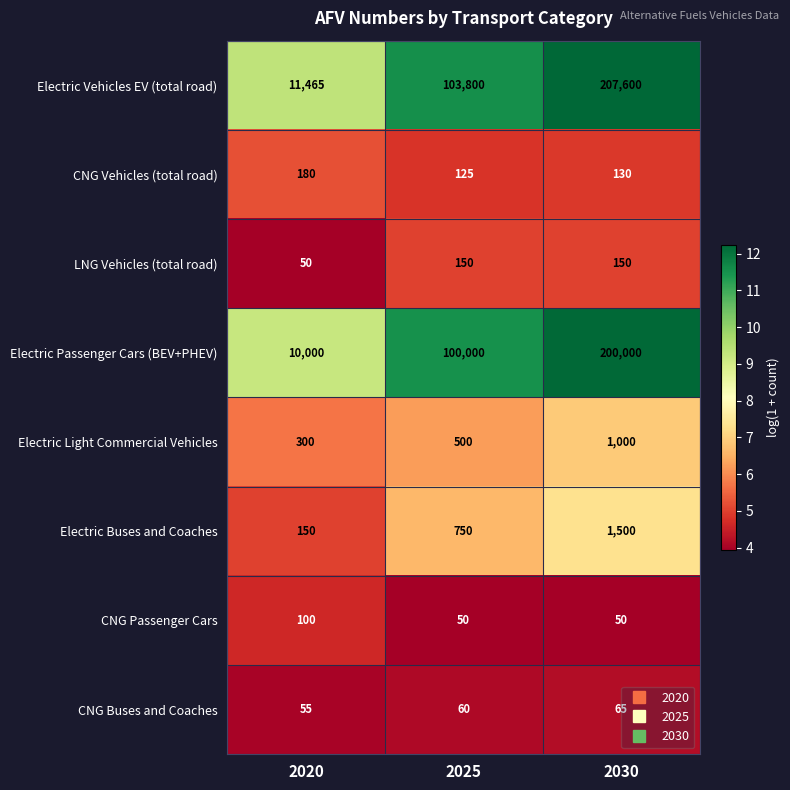

What value does the Electric Buses and Coaches series have at 2025?

750